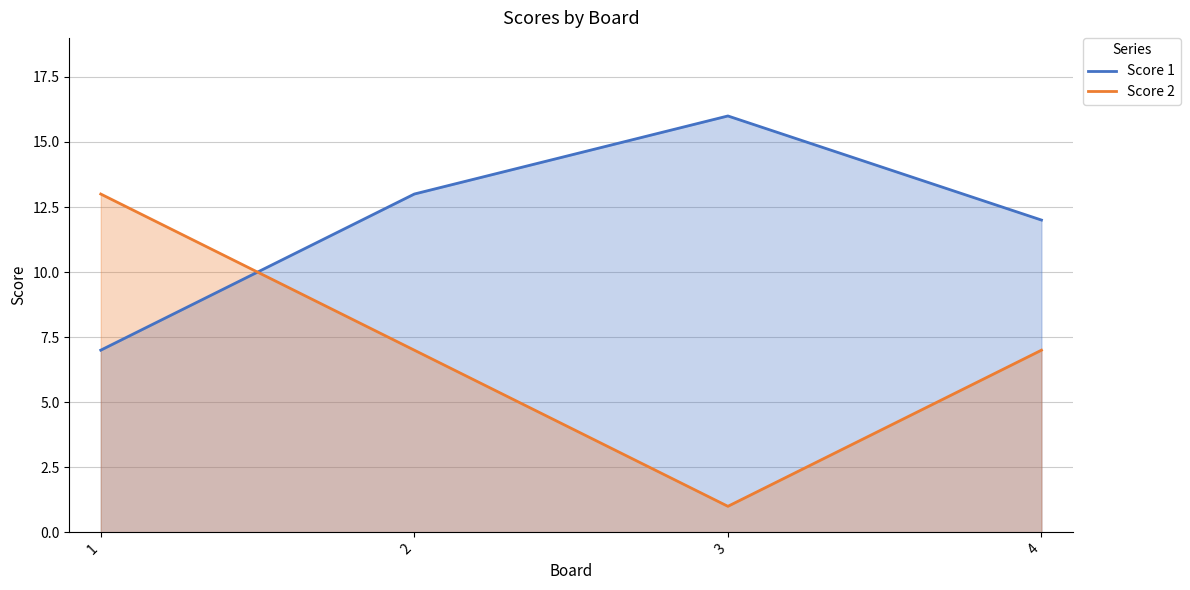

At which category is the sum across all series the highest?

1